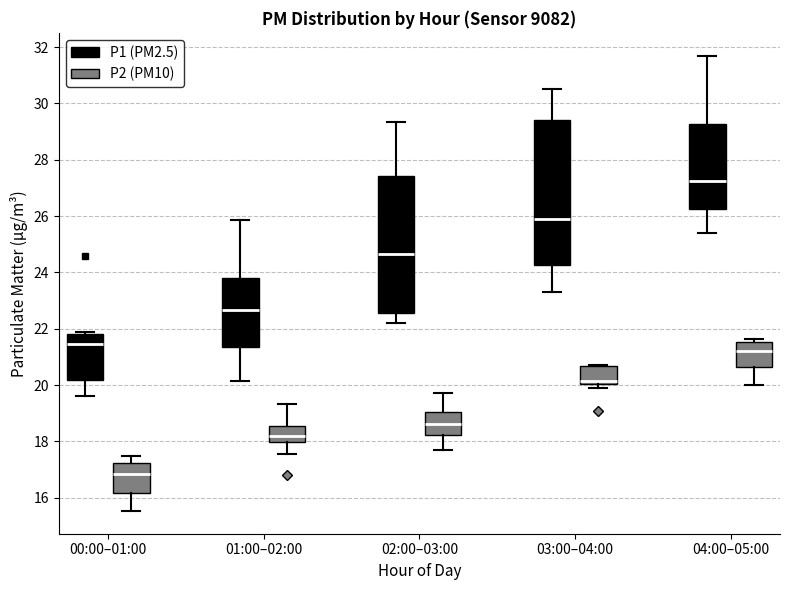

Where does the upper whisker of the box for 02:00–03:00 (P1 (PM2.5)) end on the y-axis? The values are not printed on the chart, so give them approximately, as read against the axis.

29.4